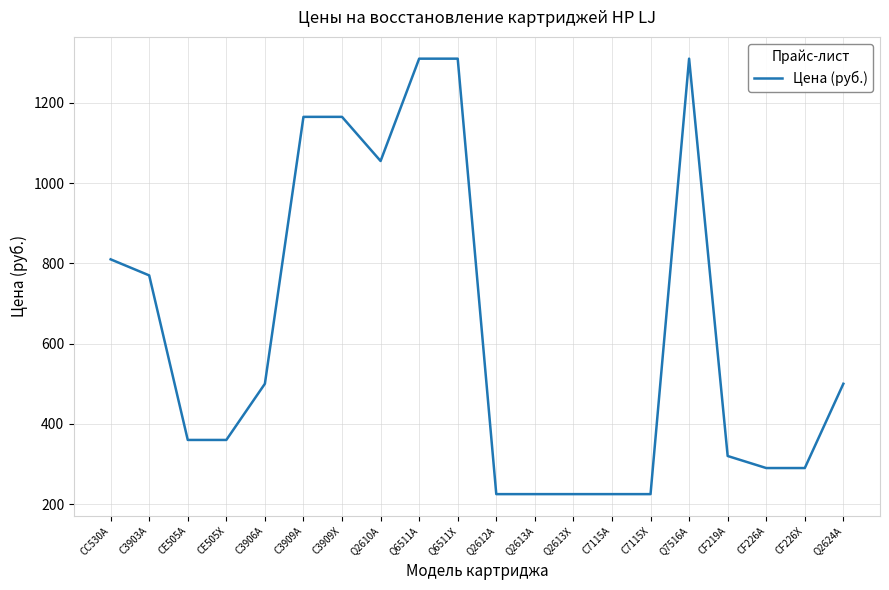

True or false: the data shows 810 at CC530A.

True